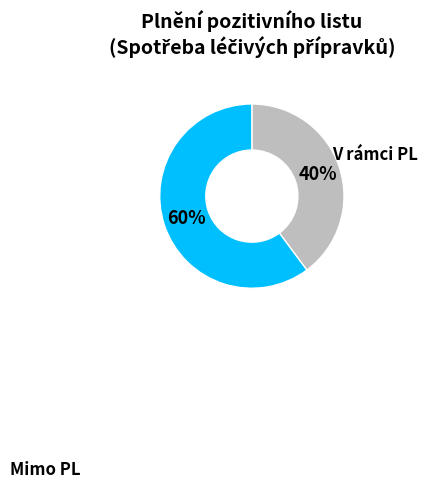

To the nearest percent, what is the average slice percentage?

50%